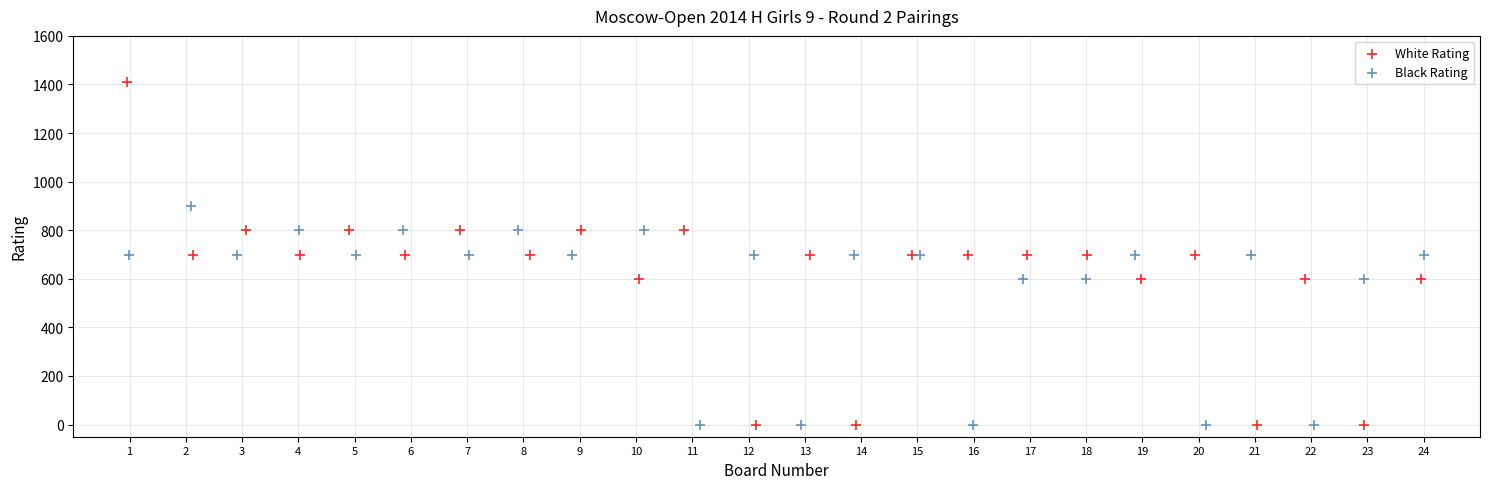

Which series has the widest spread of Y values?

White Rating